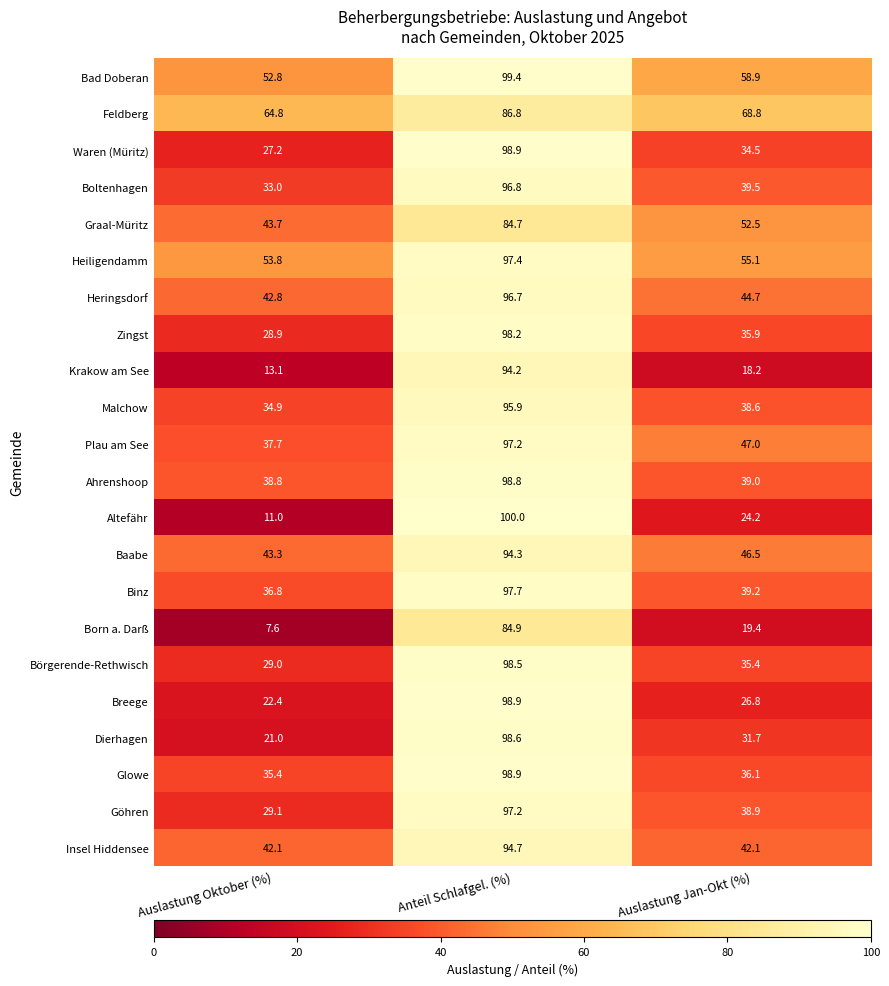

How many data points does each series have?

3